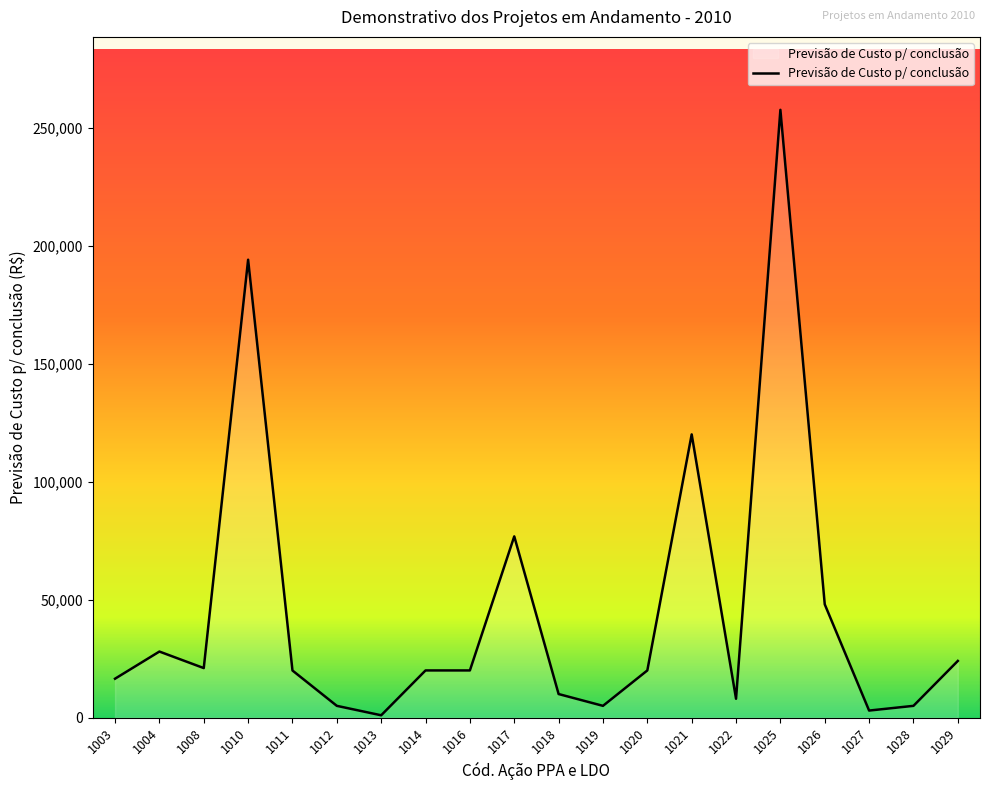

What is the difference between the maximum and minimum values?

256500